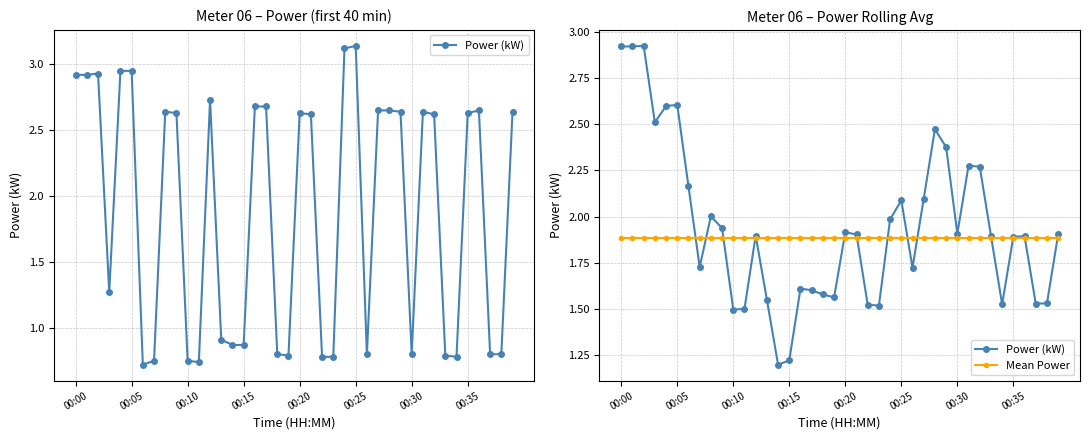

What are all the series names shown in the legend?

Power (kW), Mean Power